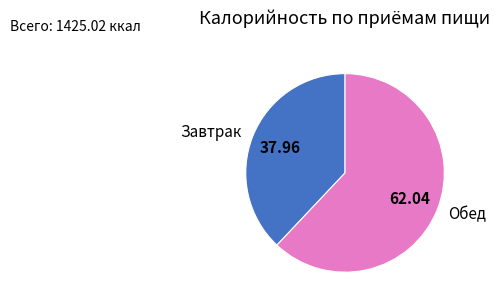

What is the smallest slice in the pie chart?

Завтрак